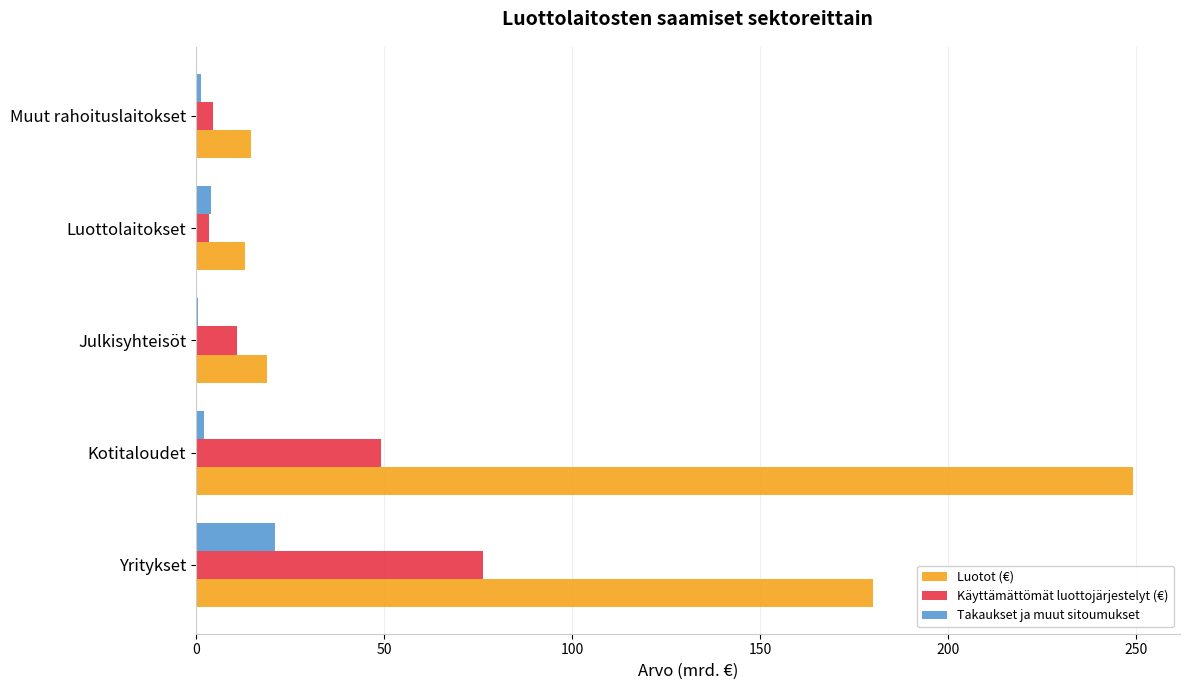

The Luotot (€) series shows 5.4 at Julkisyhteisöt. True or false?

False